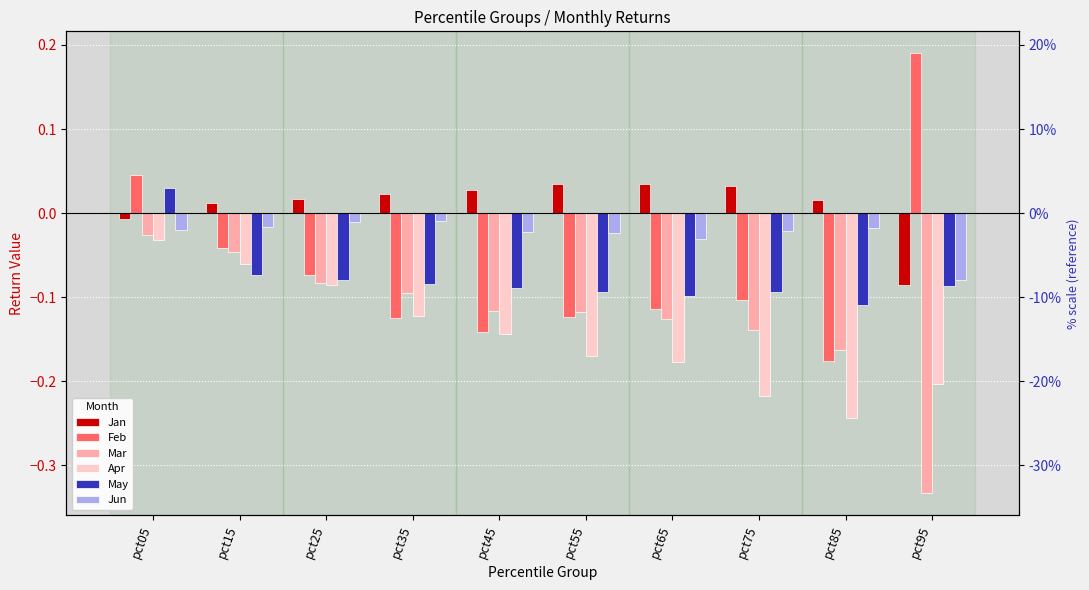

How many series are shown in this chart?

6